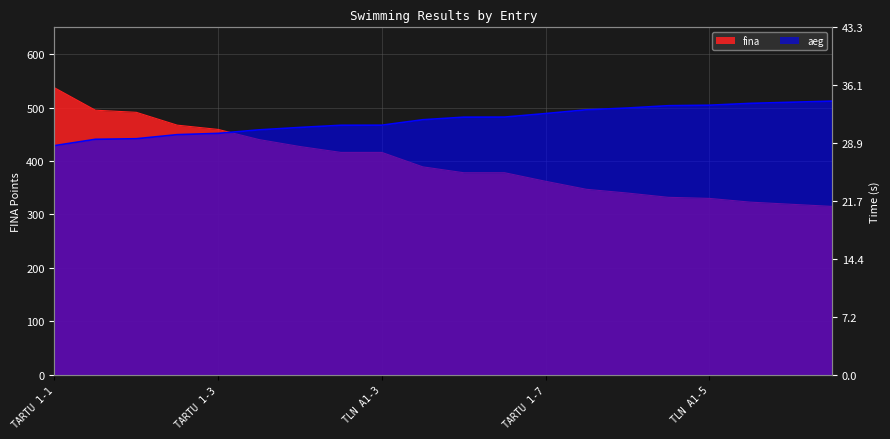

Which series ends up on top after the final intersection of aeg and fina?

aeg